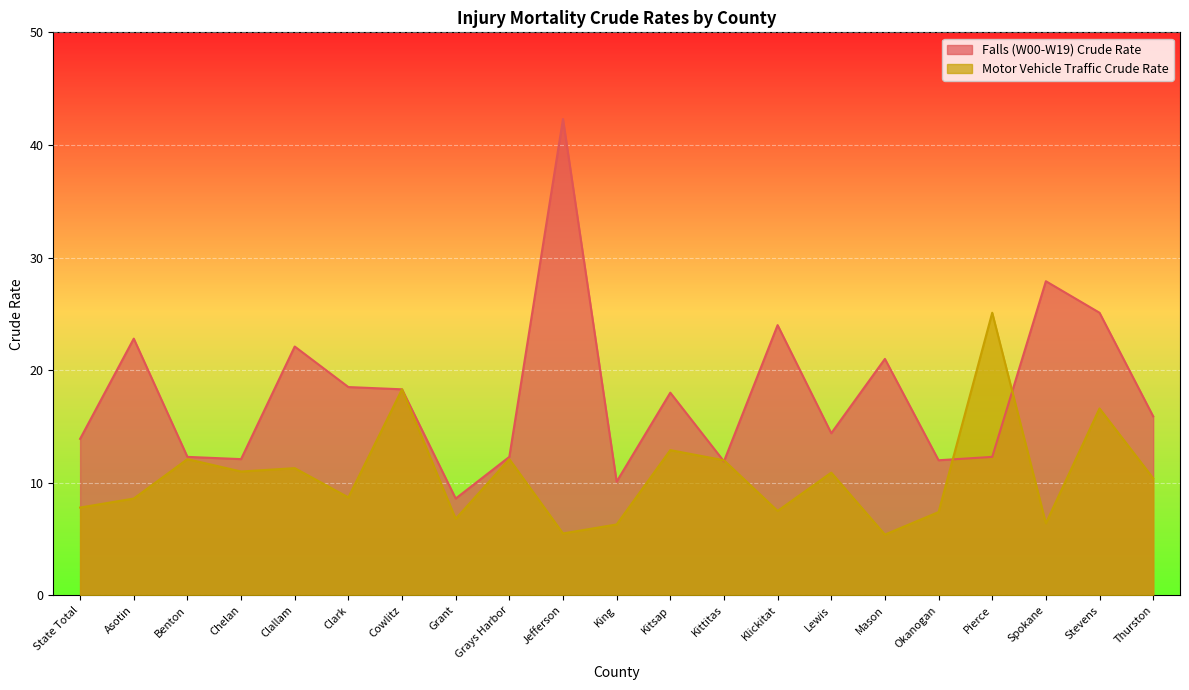

What is the total value across all series at Pierce?

37.4